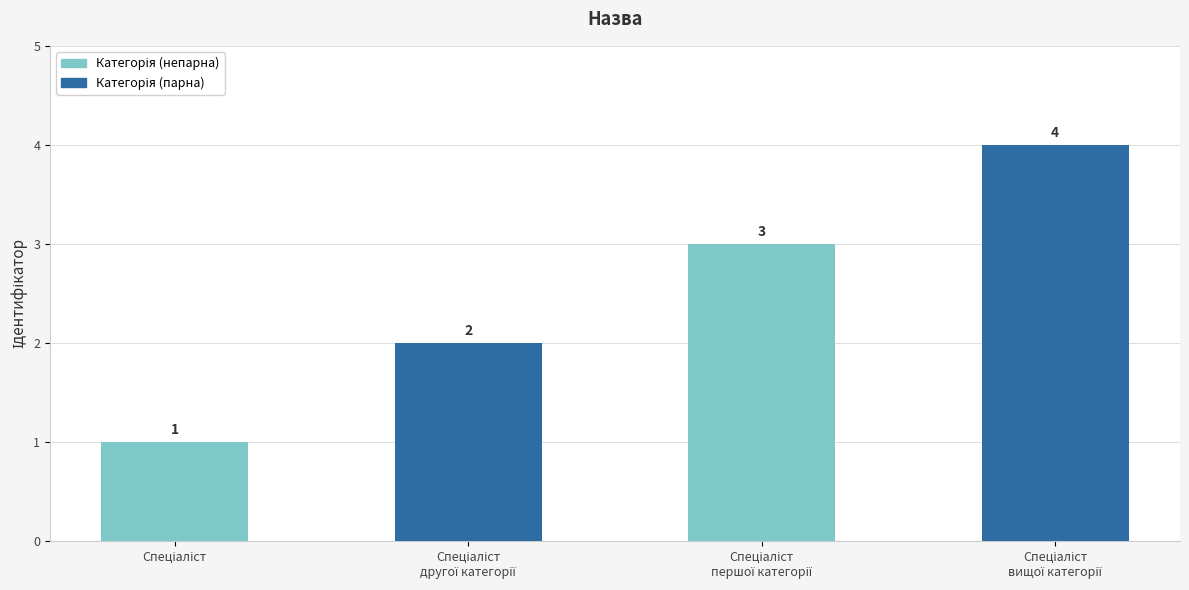

What is the value of the 1st bar from the left?

1